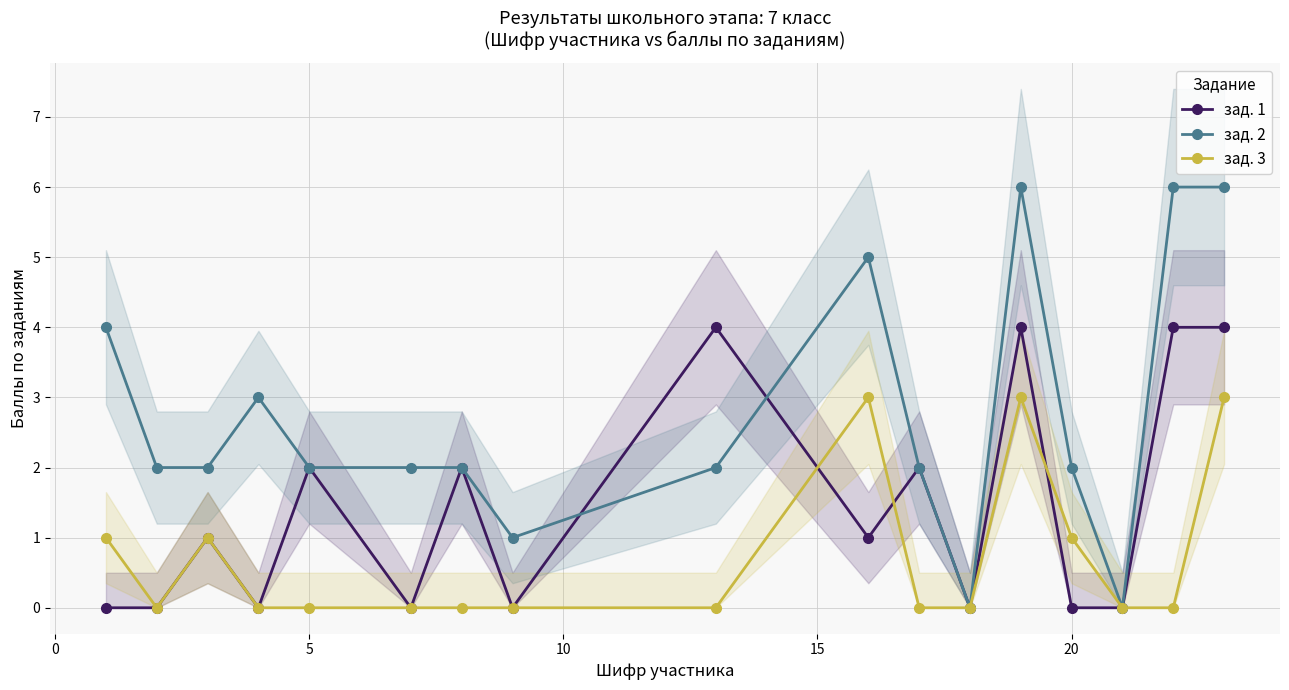

True or false: зад. 2 has more than 0 interior local peaks.

True